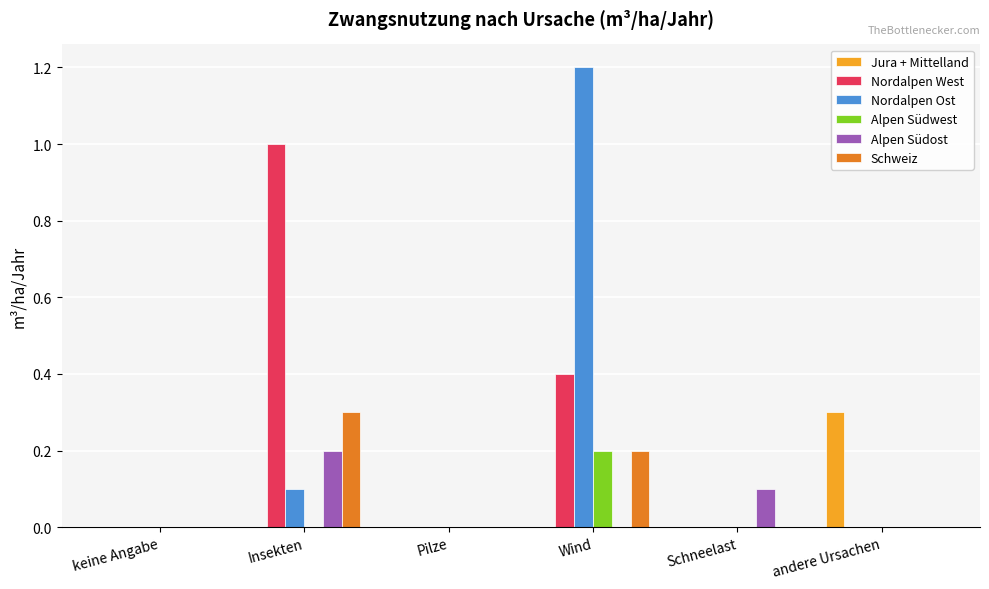

What is the average value of the Nordalpen West series?

0.2